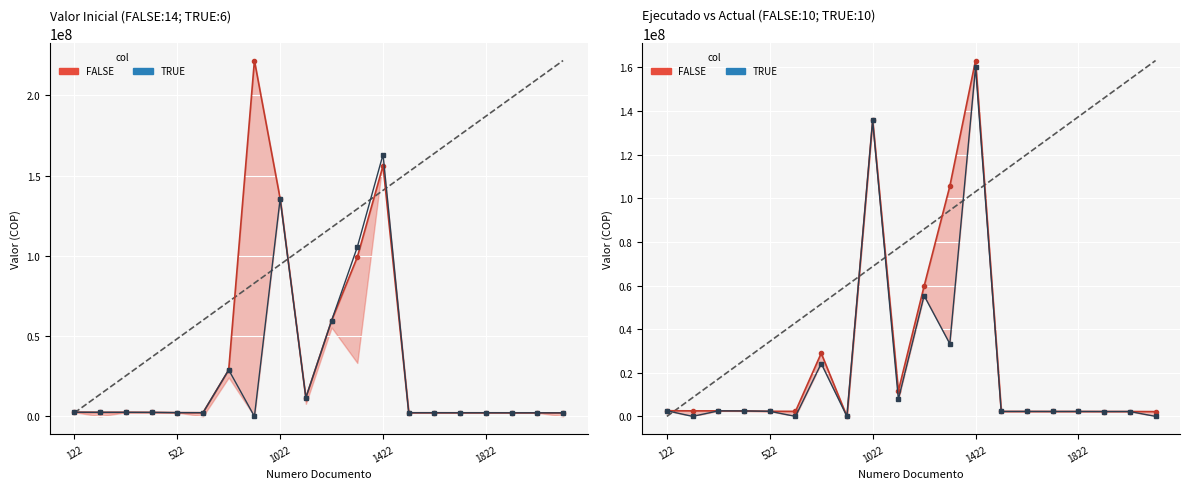

What is the total value across all series at 7?

221736311